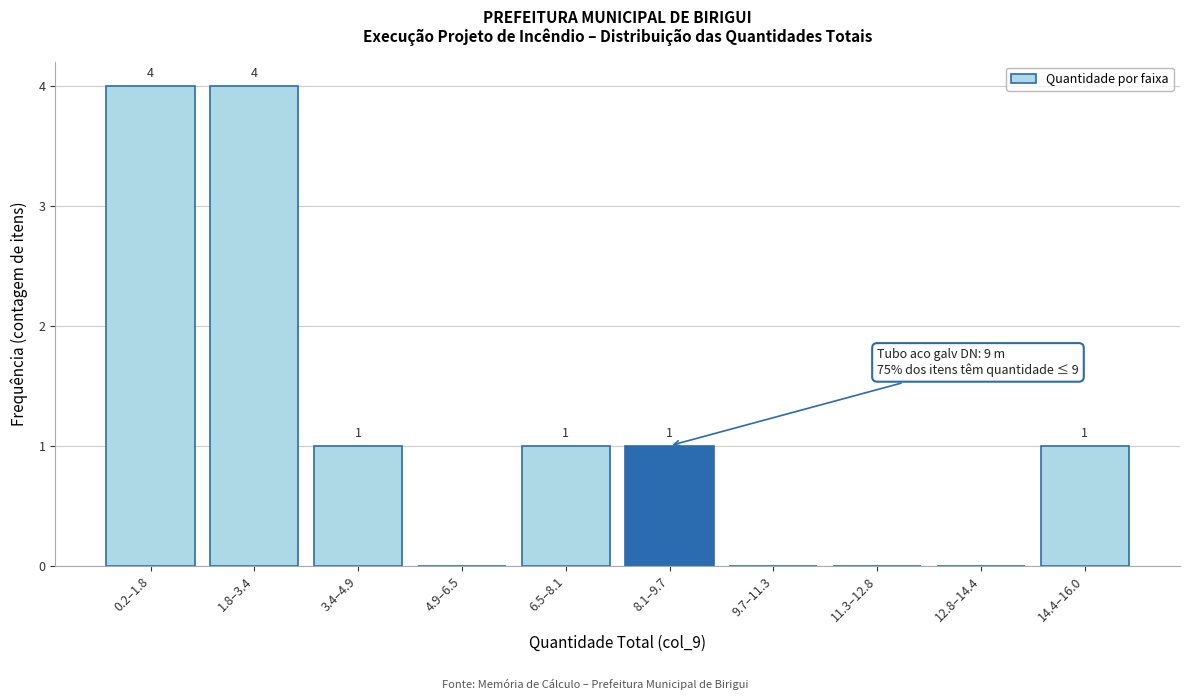

Reading right to left, what are all the values shown in this chart?

14.4–16.0=1	12.8–14.4=0	11.3–12.8=0	9.7–11.3=0	8.1–9.7=1	6.5–8.1=1	4.9–6.5=0	3.4–4.9=1	1.8–3.4=4	0.2–1.8=4